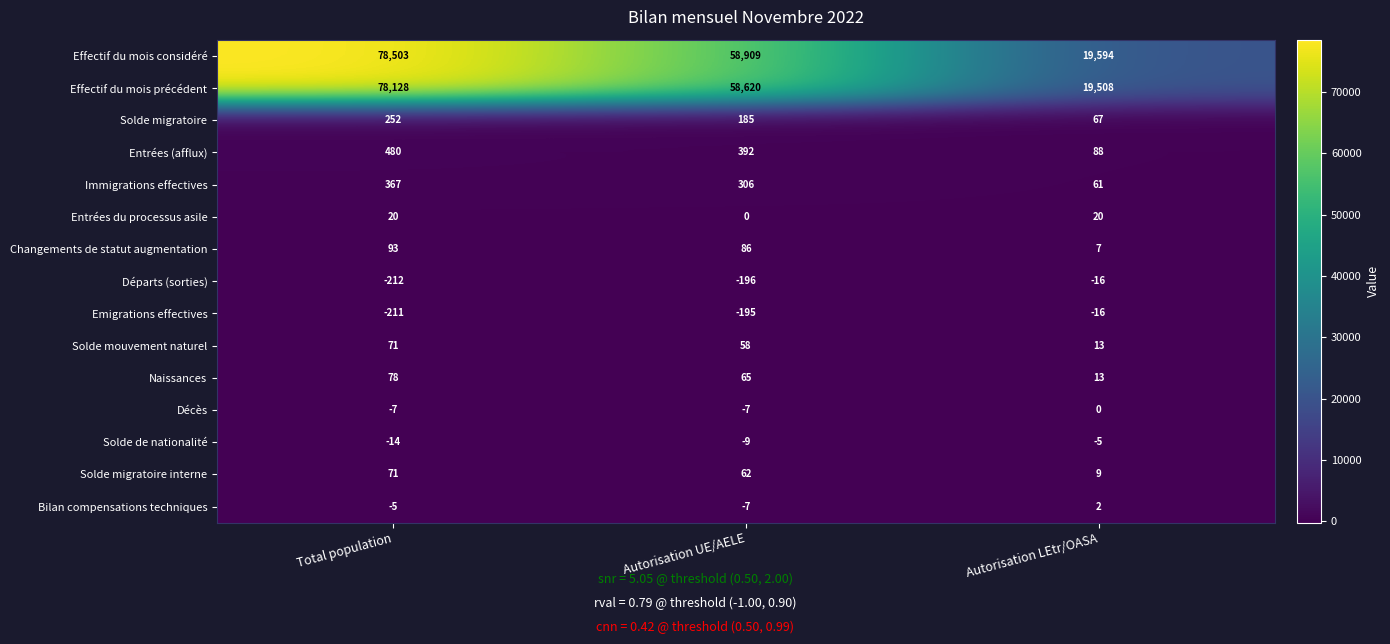

Is the value of Départs (sorties) at Autorisation UE/AELE greater than the value of Changements de statut augmentation at Autorisation LEtr/OASA?

No